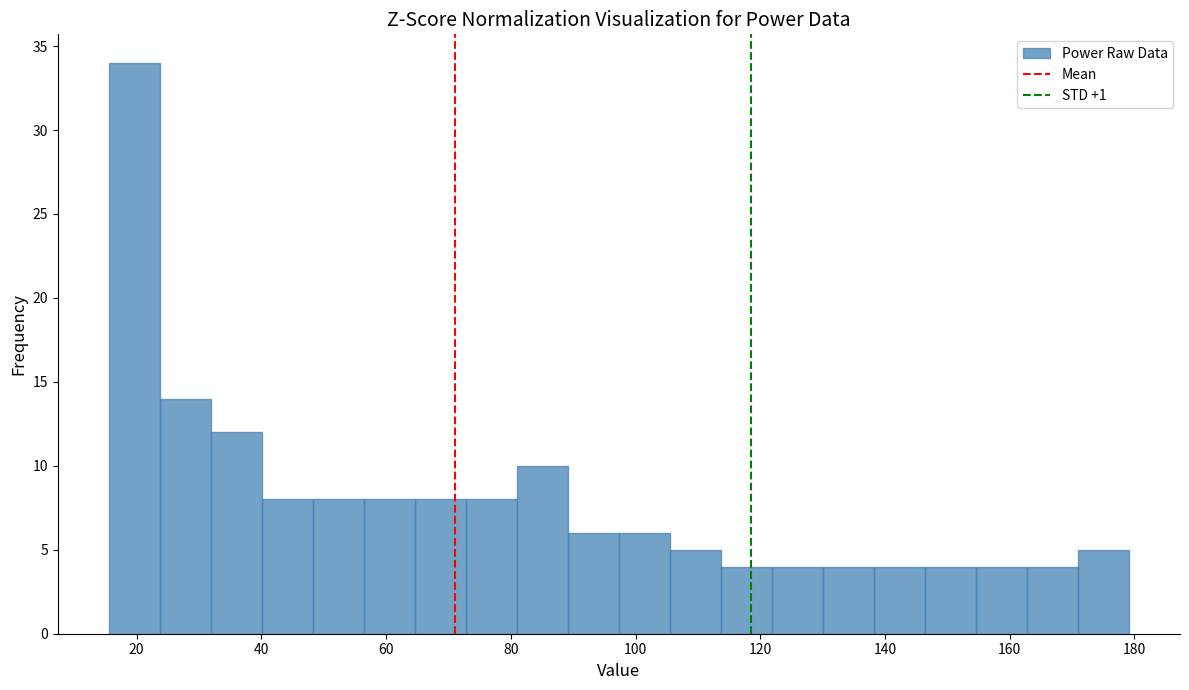

Which range on the x-axis has the tallest bar?

16 to 24